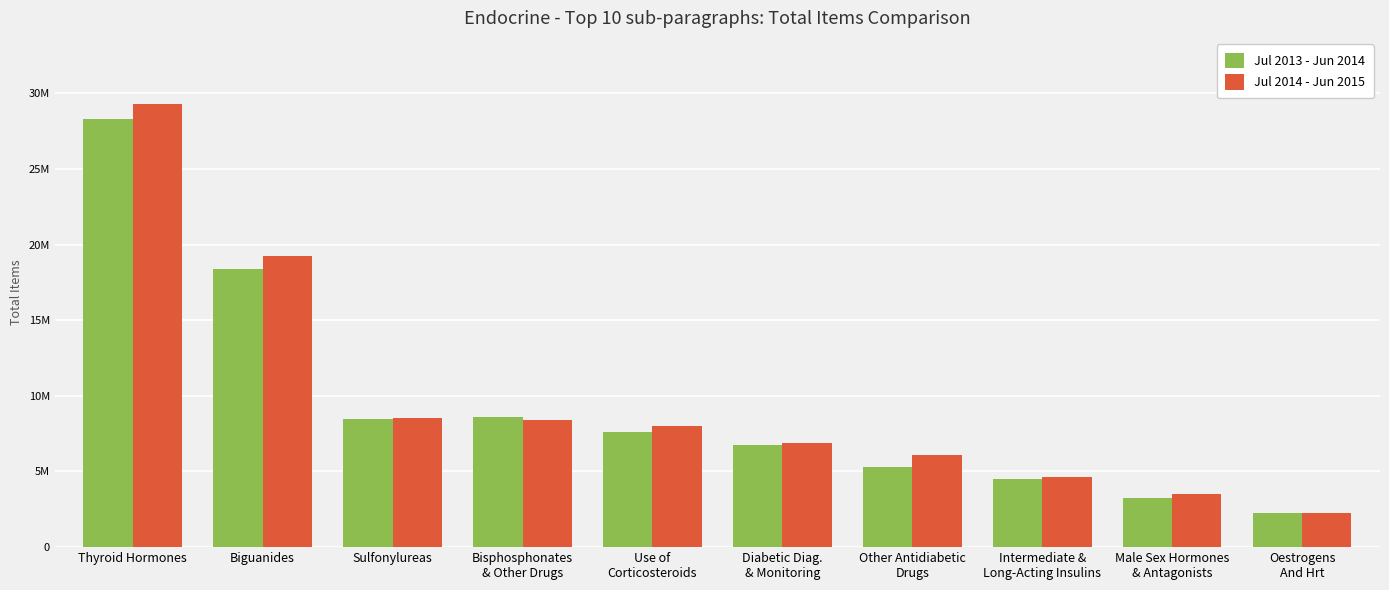

Which series has the largest range (max minus min)?

Jul 2014 - Jun 2015